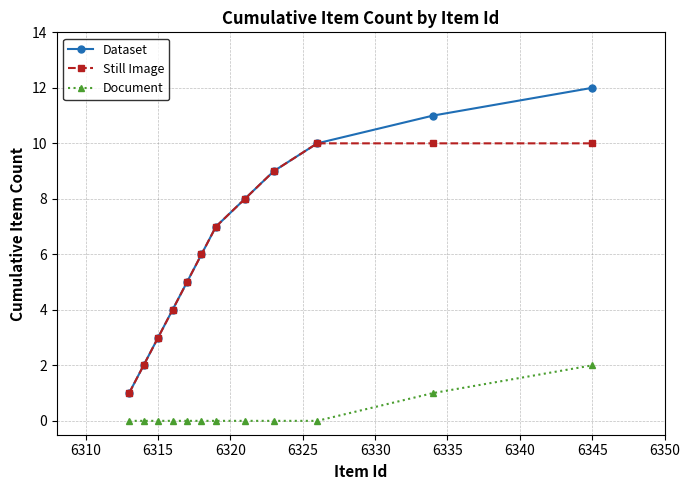

What is the maximum value shown in the chart?

12